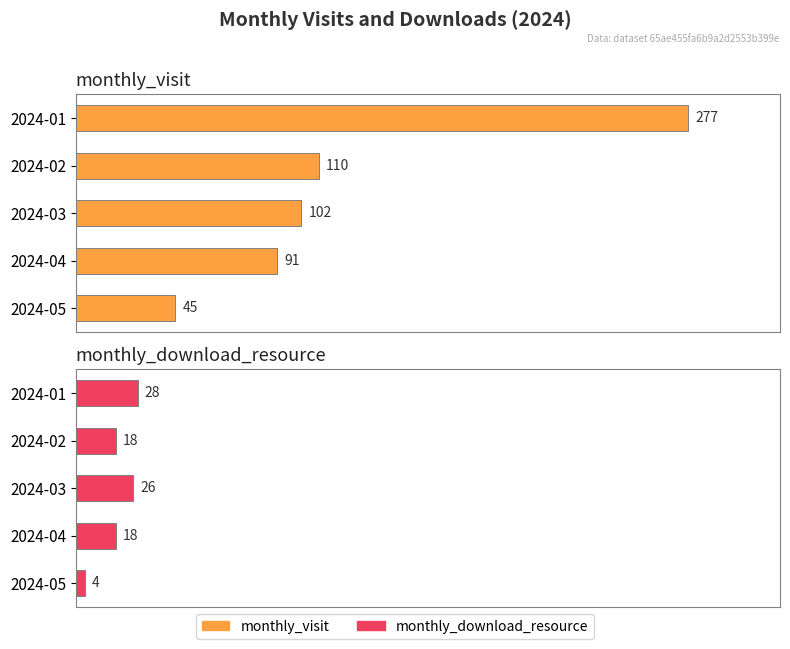

List the series in order of their peak value, lowest first.

monthly_download_resource, monthly_visit